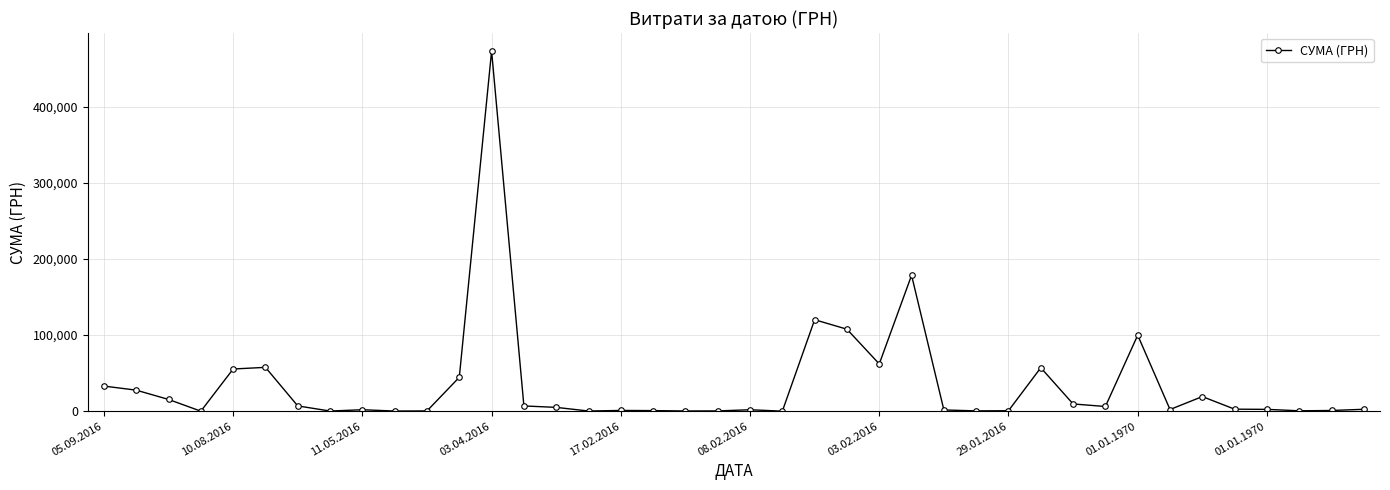

What is the greatest value displayed?

473349.0